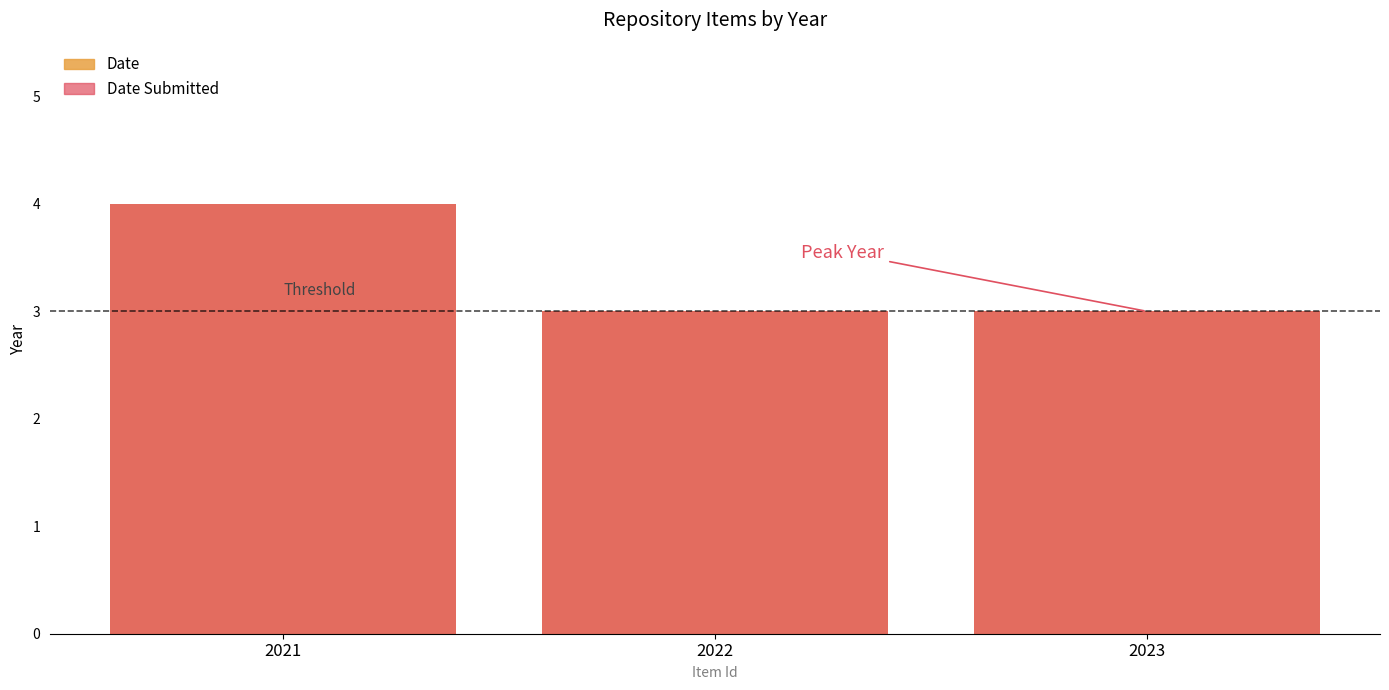

The value of Date at 2022 is 3. True or false?

True